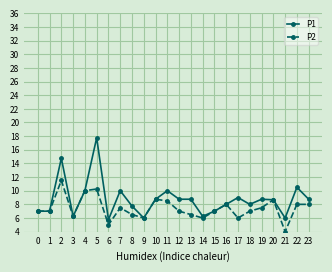

Which series has the largest total across all categories?

P1